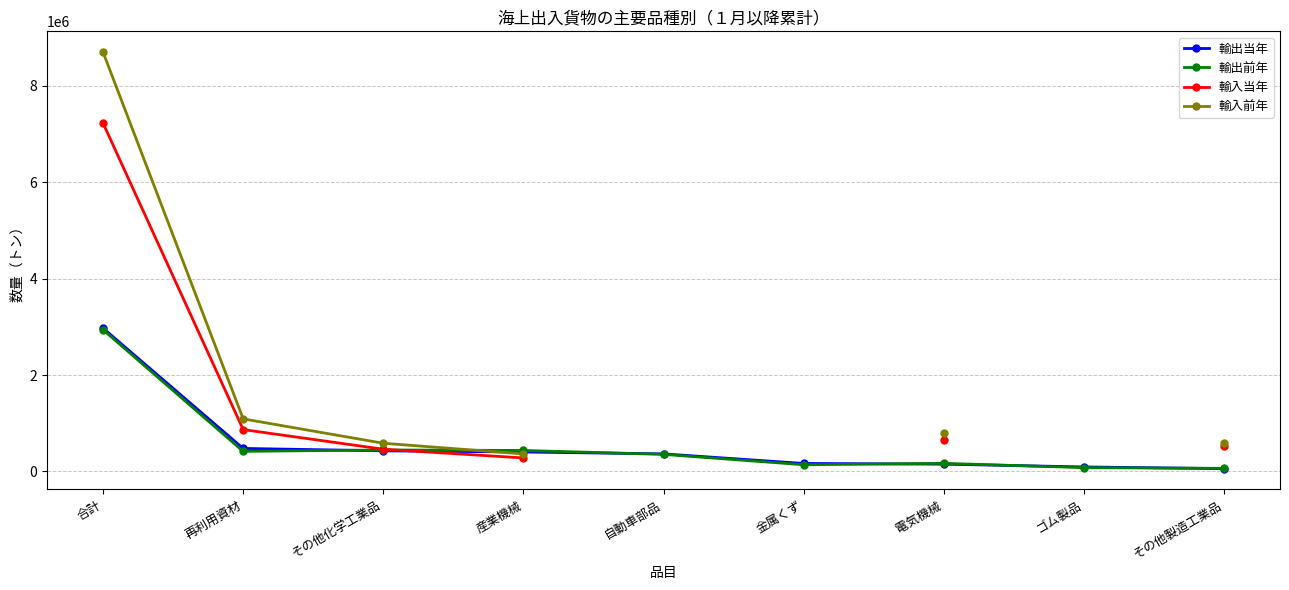

The value of 輸入当年 at 産業機械 is 120909.6. True or false?

False